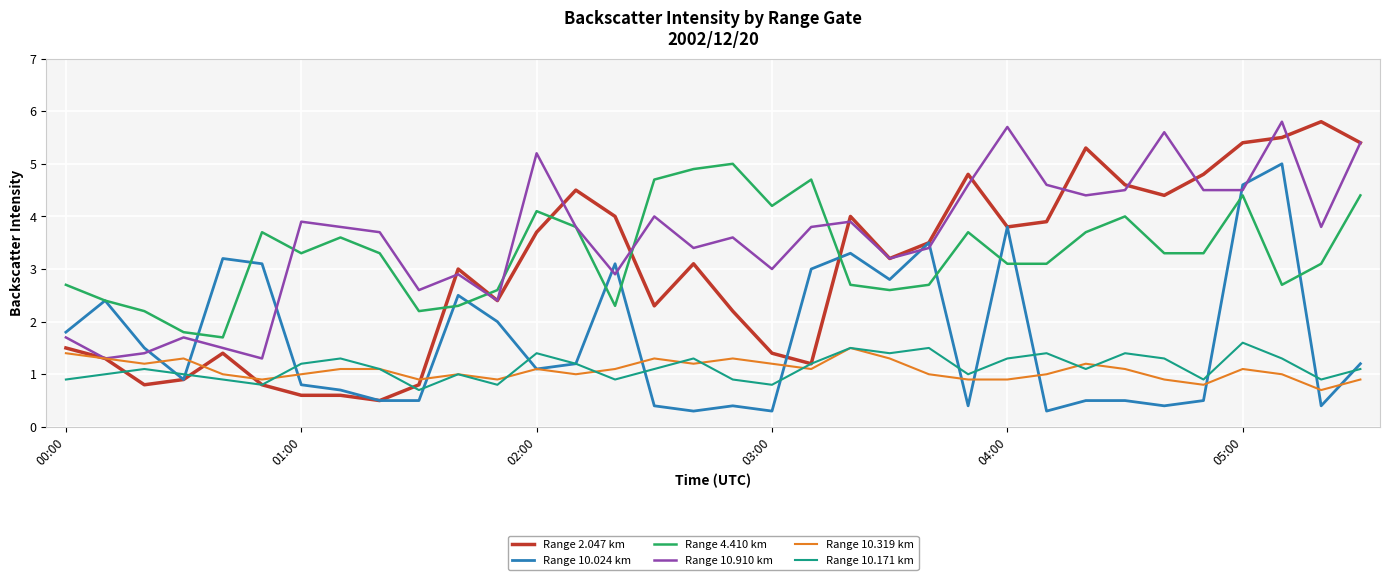

True or false: Range 10.910 km and Range 10.171 km intersect in this chart.

False